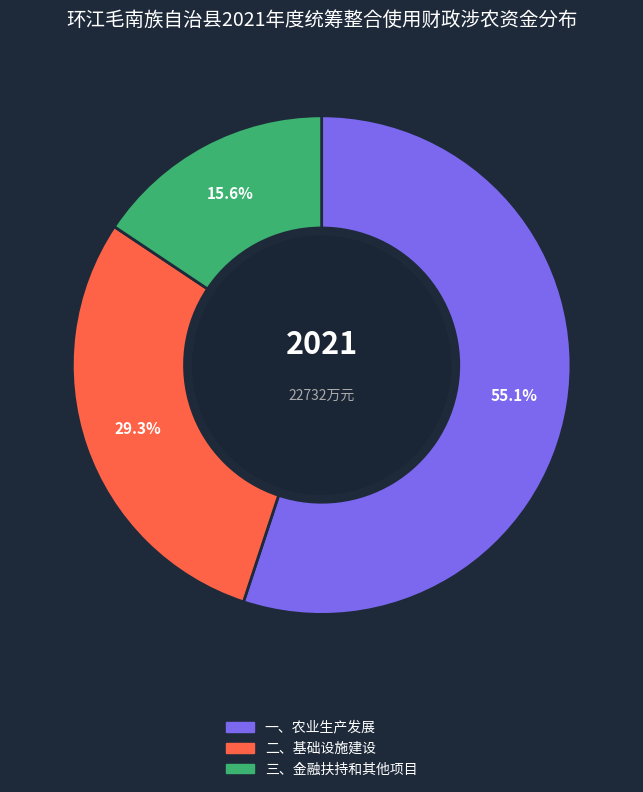

To the nearest percent, what percentage of the pie is 一、农业生产发展?

55%